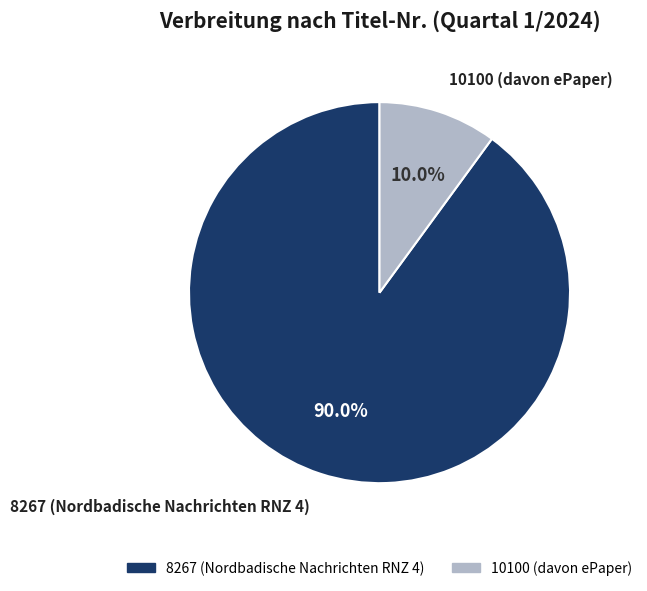

To the nearest percent, what portion does 8267 (Nordbadische Nachrichten RNZ 4) represent?

90%